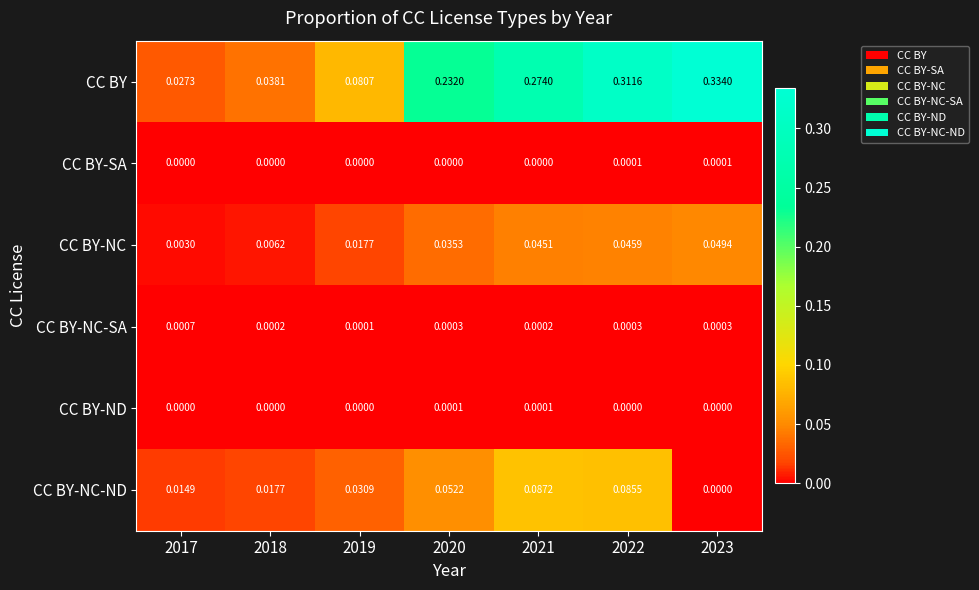

Which series has the largest total across all categories?

CC BY